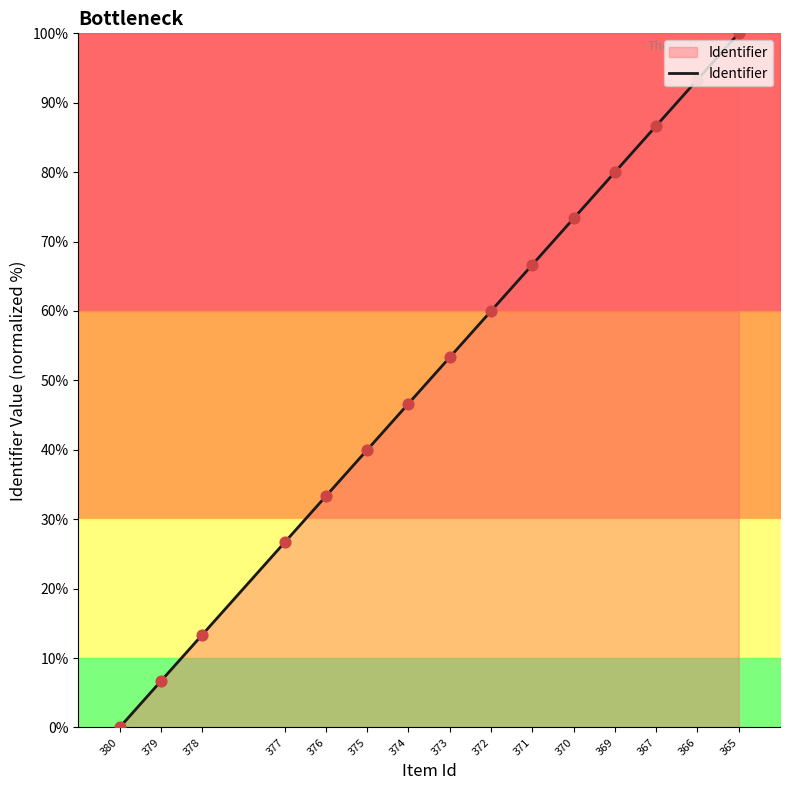

Approximately how many times larger is the value at 371 compared to 367?

0.8